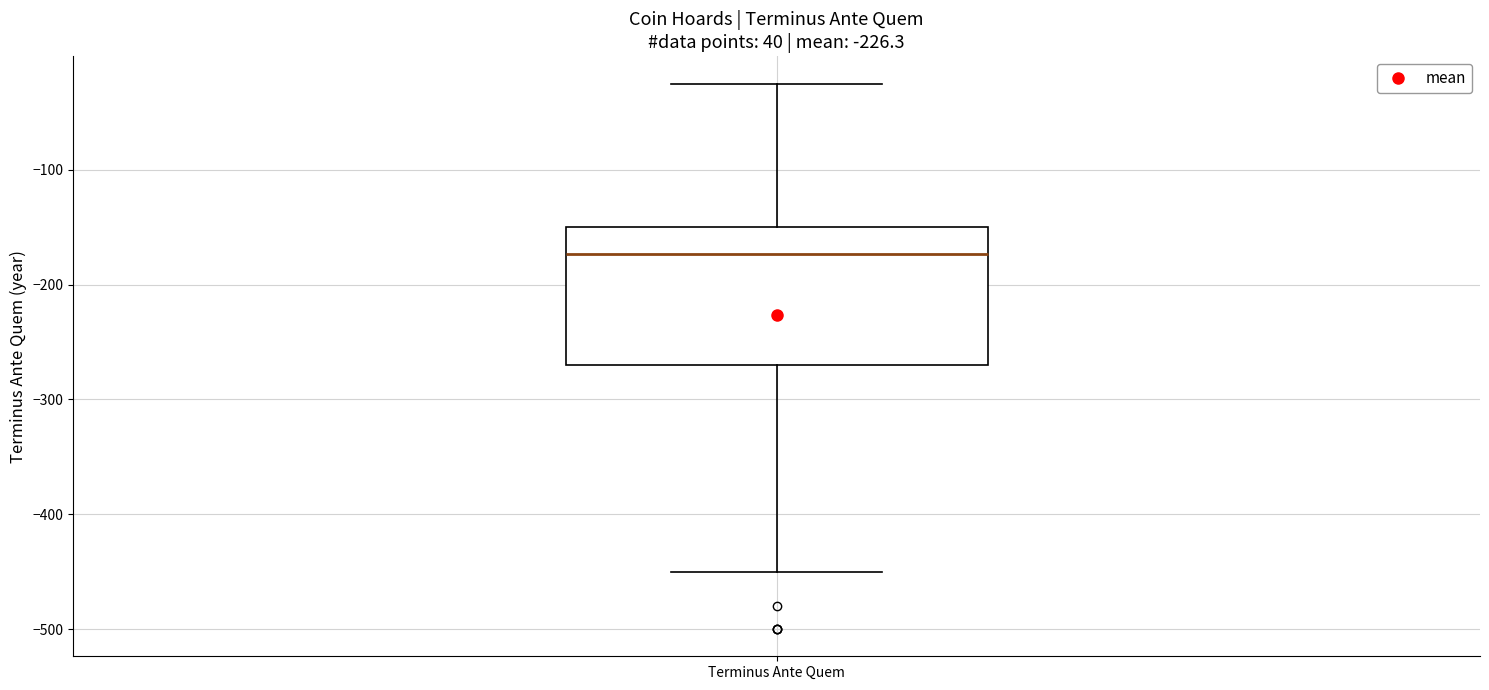

Where is the lower edge of the box for Terminus Ante Quem on the y-axis? The values are not printed on the chart, so give them approximately, as read against the axis.

-270